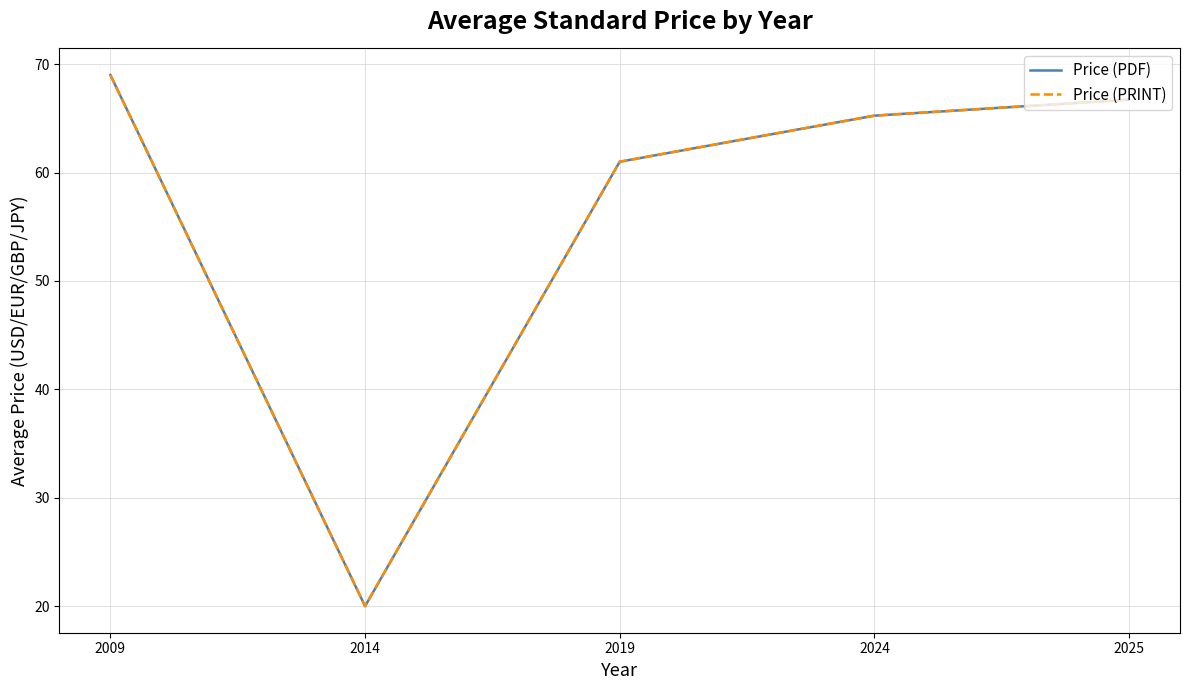

Does the chart have visible grid lines?

Yes